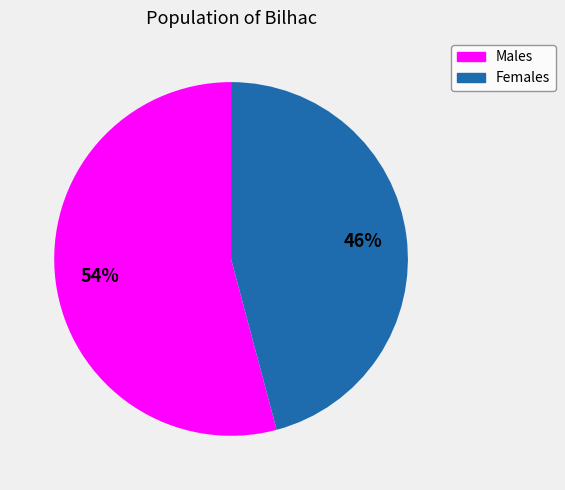

Which has a higher value, Females or Males?

Males